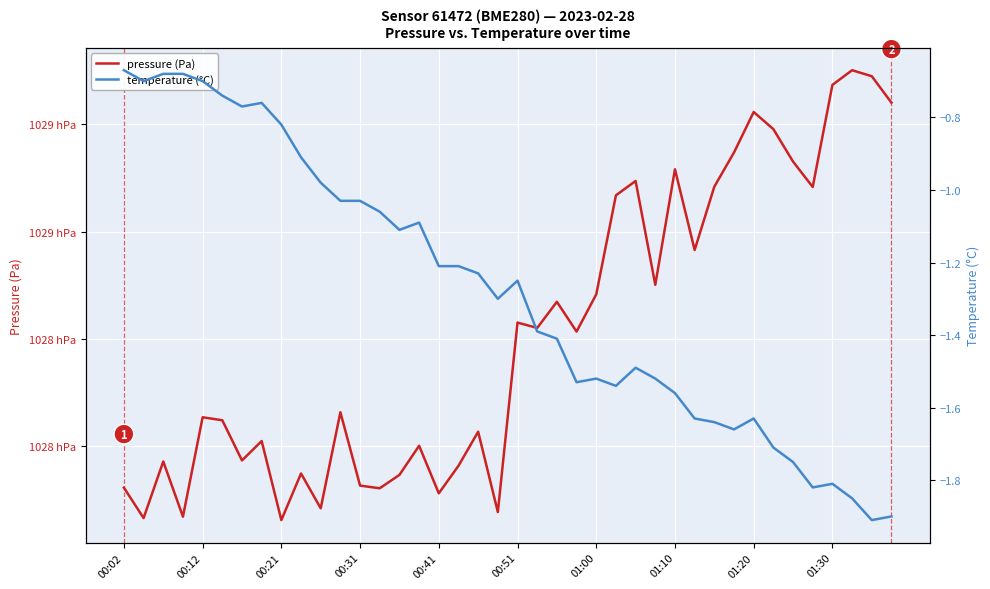

What value does the temperature (°C) series have at 13?

-1.1